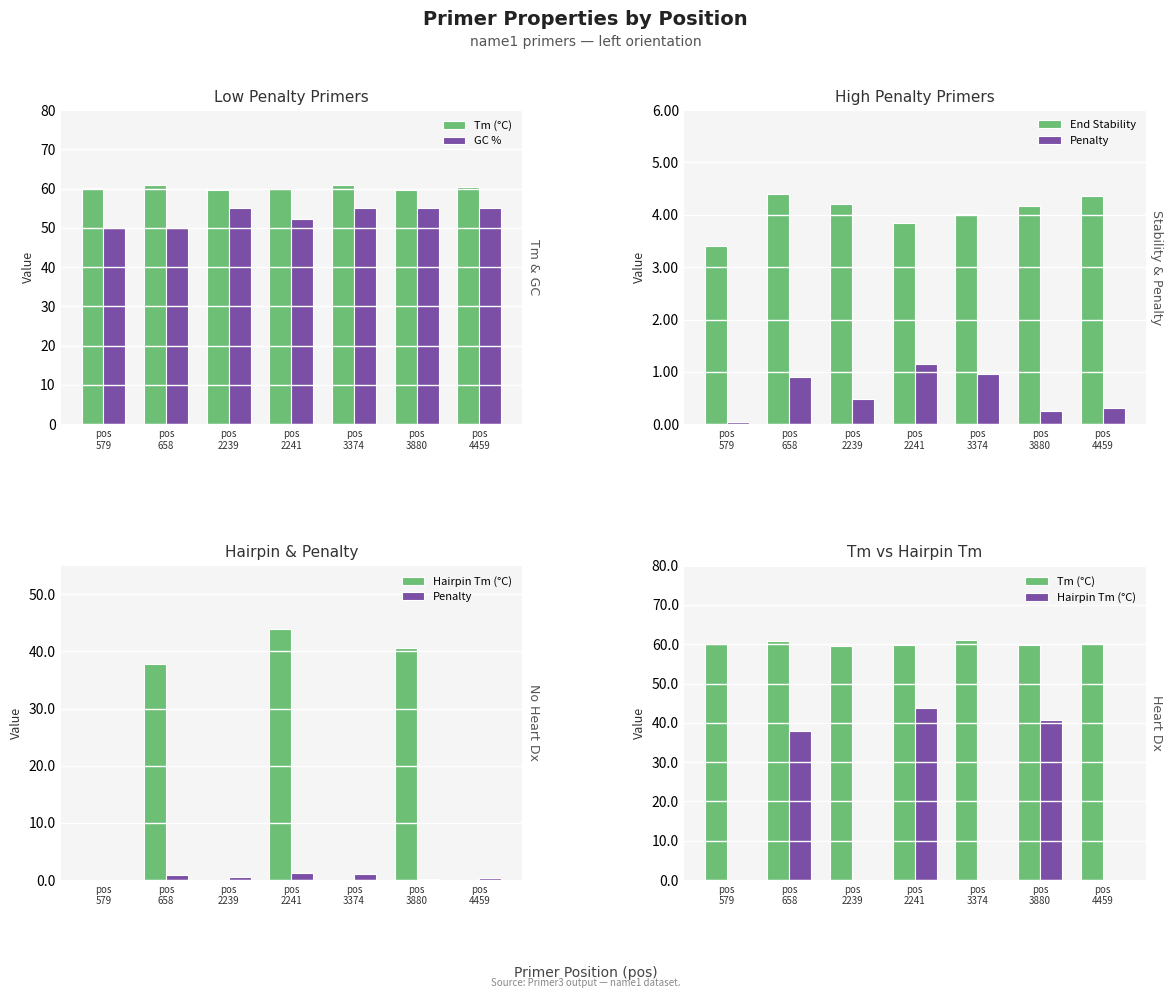

Is the value of Penalty at pos
4459 greater than the value of GC % at pos
579?

No